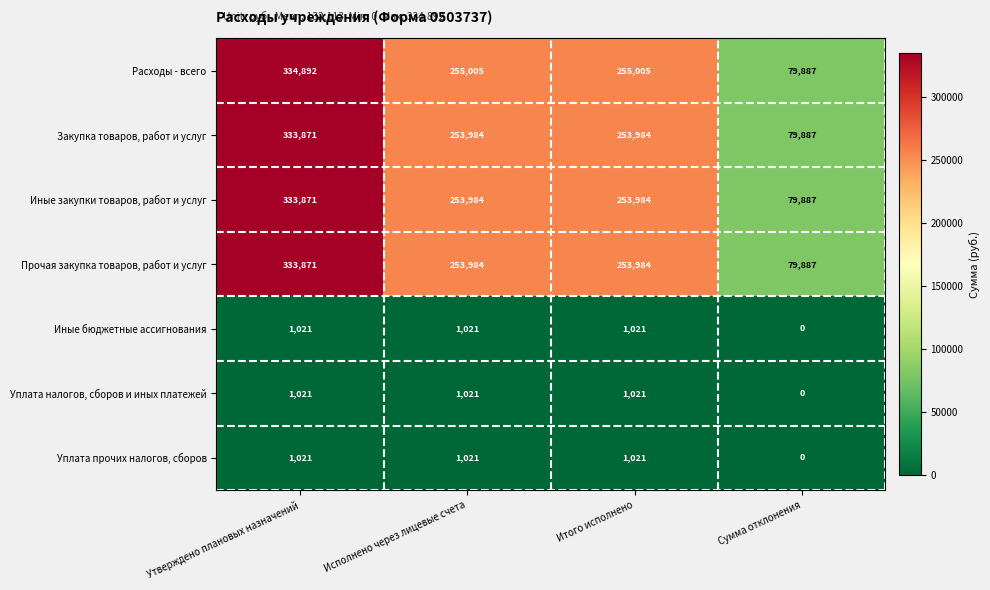

What is the total value across all series at Итого исполнено?

1020020